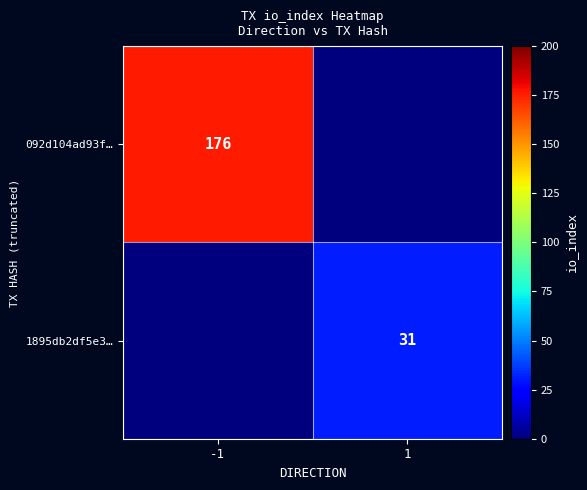

Is it true that 1895db2df5e3… equals 53 at 1?

False